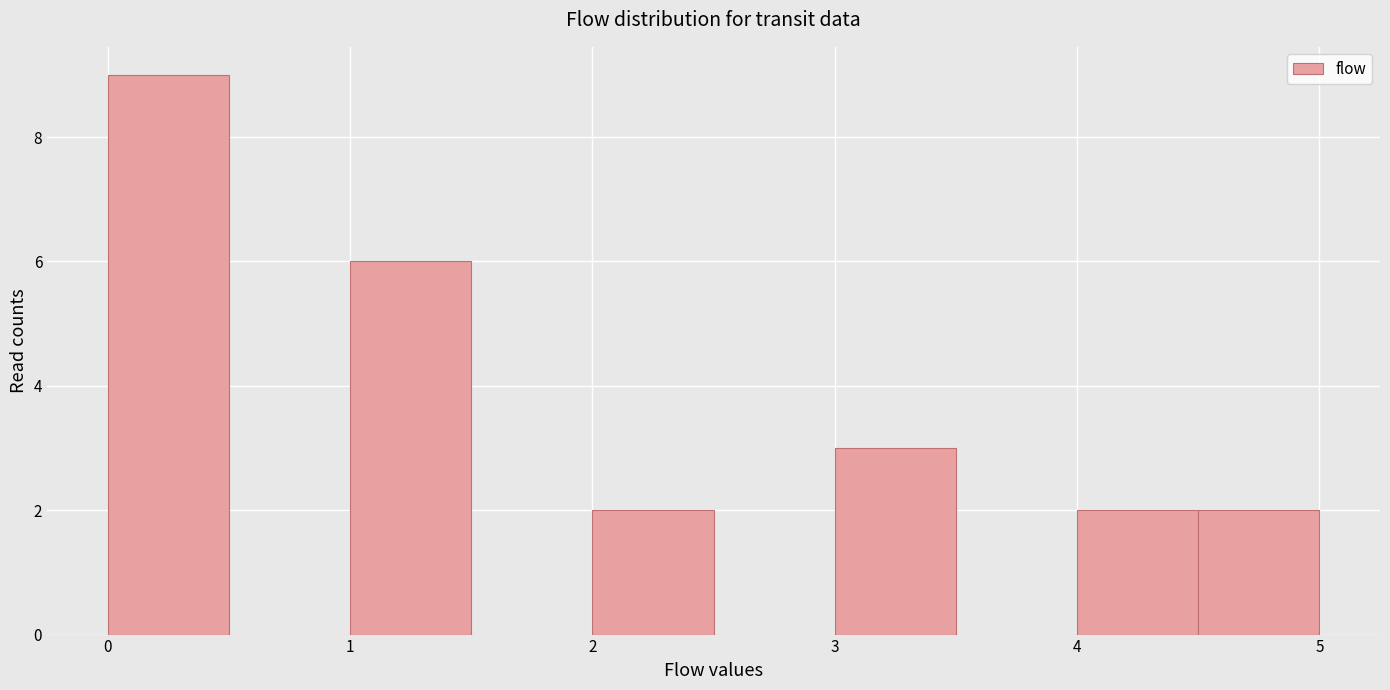

Reading left to right, transcribe this chart: for each bar, give the range it covers on the x-axis and its height. The values are not printed on the chart, so give them approximately, as read against the axis.

0.0 to 0.5: 9
0.5 to 1.0: 0
1.0 to 1.5: 6
1.5 to 2.0: 0
2.0 to 2.5: 2
2.5 to 3.0: 0
3.0 to 3.5: 3
3.5 to 4.0: 0
4.0 to 4.5: 2
4.5 to 5.0: 2